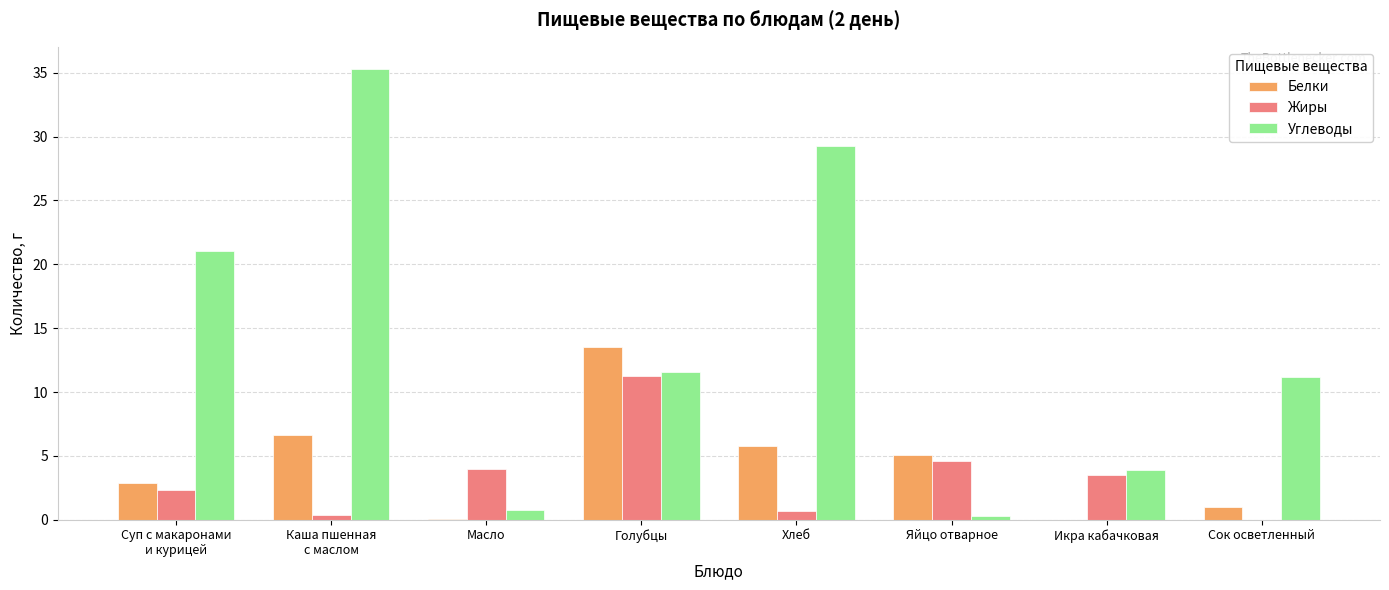

Which series changed the most between Икра кабачковая and Сок осветленный?

Углеводы